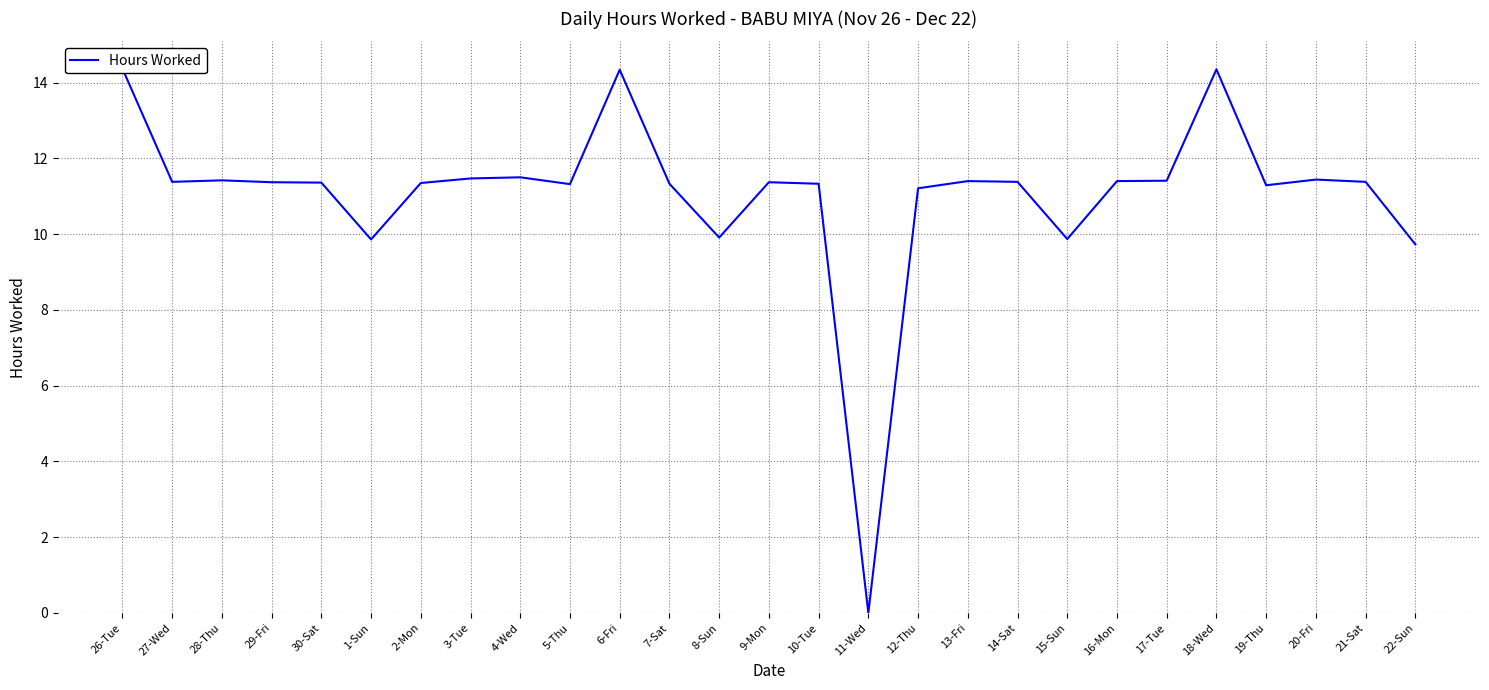

Count the number of data series in this chart.

1